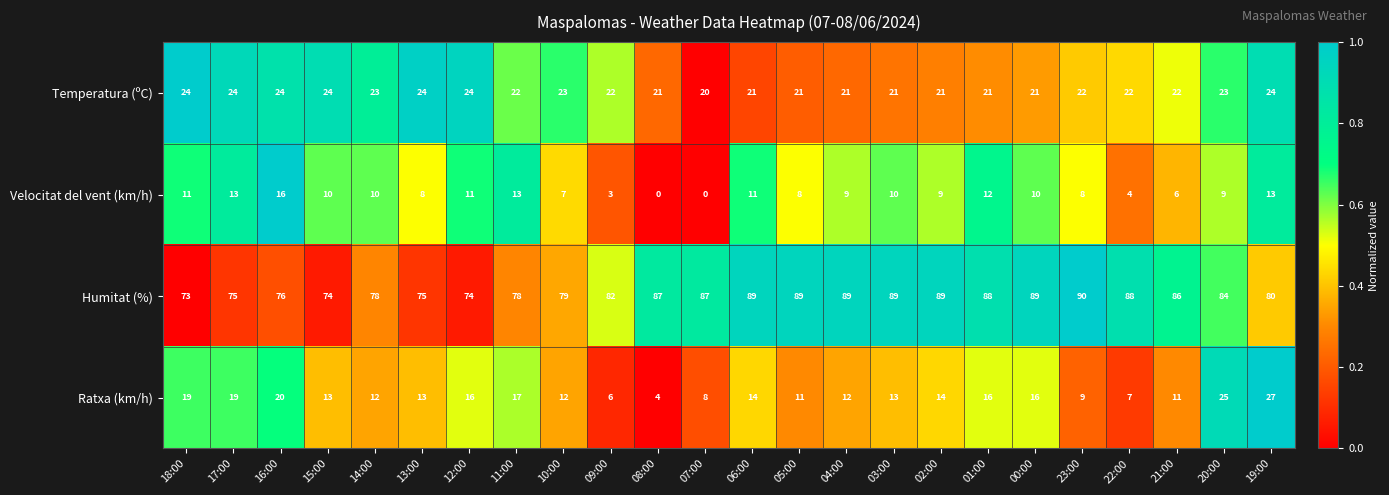

Where does the Humitat (%) series first go above 86?

08:00